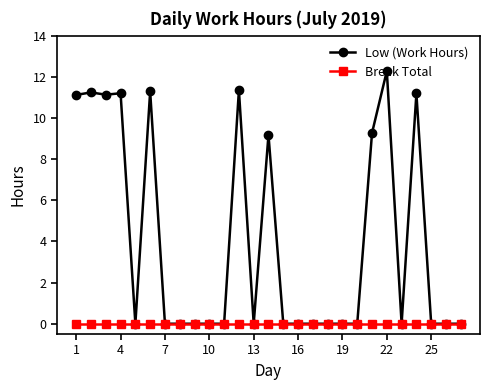

What is the average value of the Low (Work Hours) series?

4.0